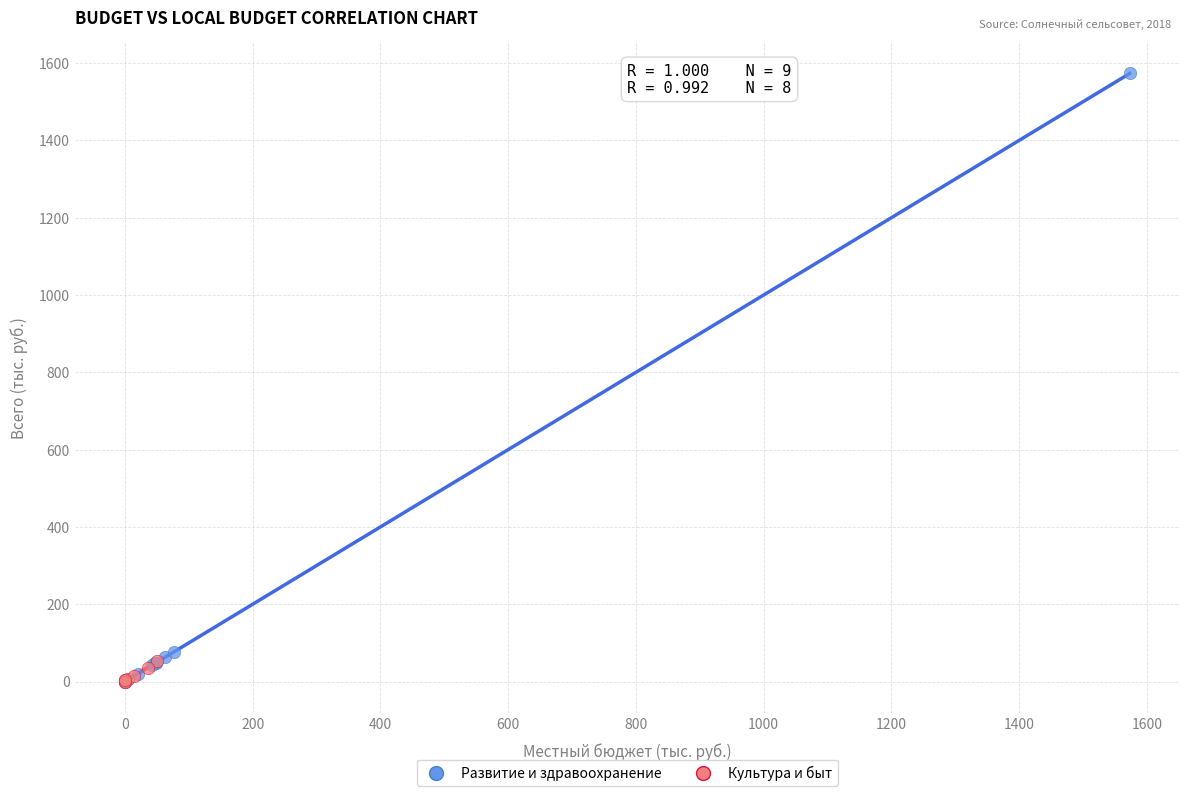

What are all the series names shown in the legend?

Развитие и здравоохранение, Культура и быт